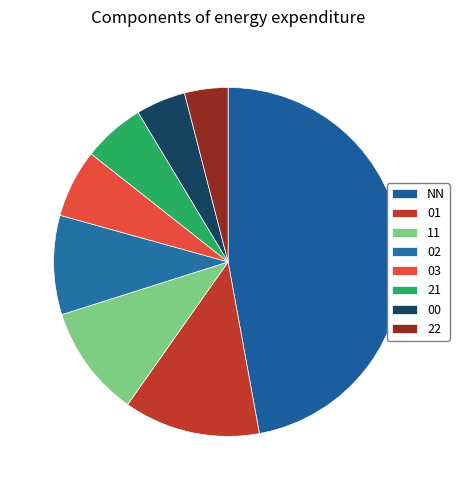

How many slices are in this pie chart?

8